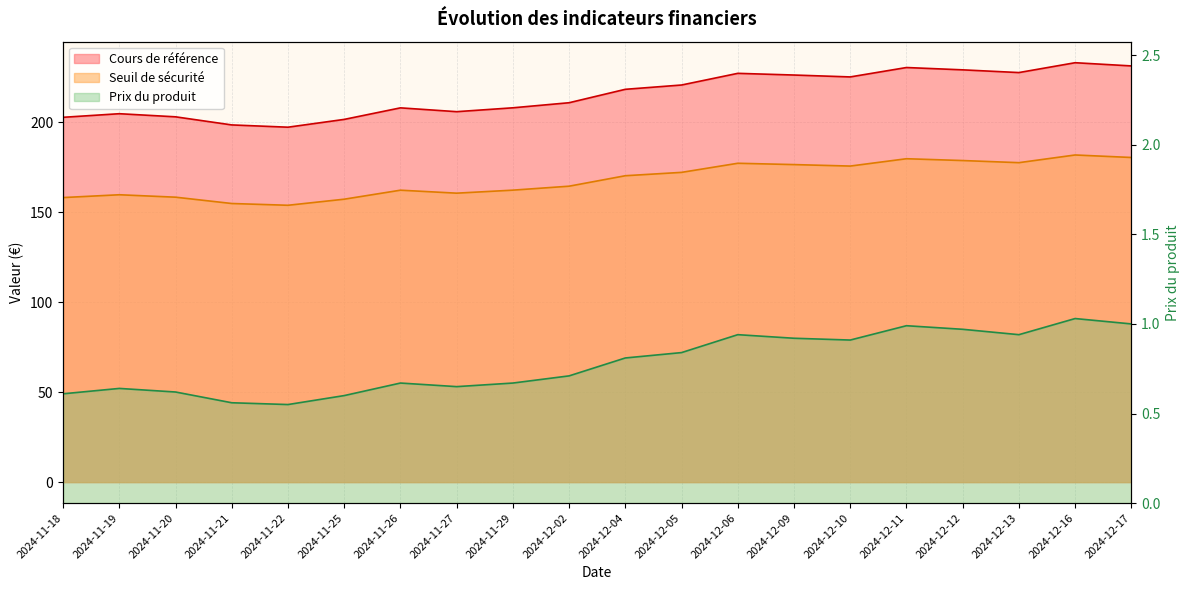

Is the value of Cours de référence at 2024-12-05 greater than the value of Prix du produit at 2024-12-12?

Yes